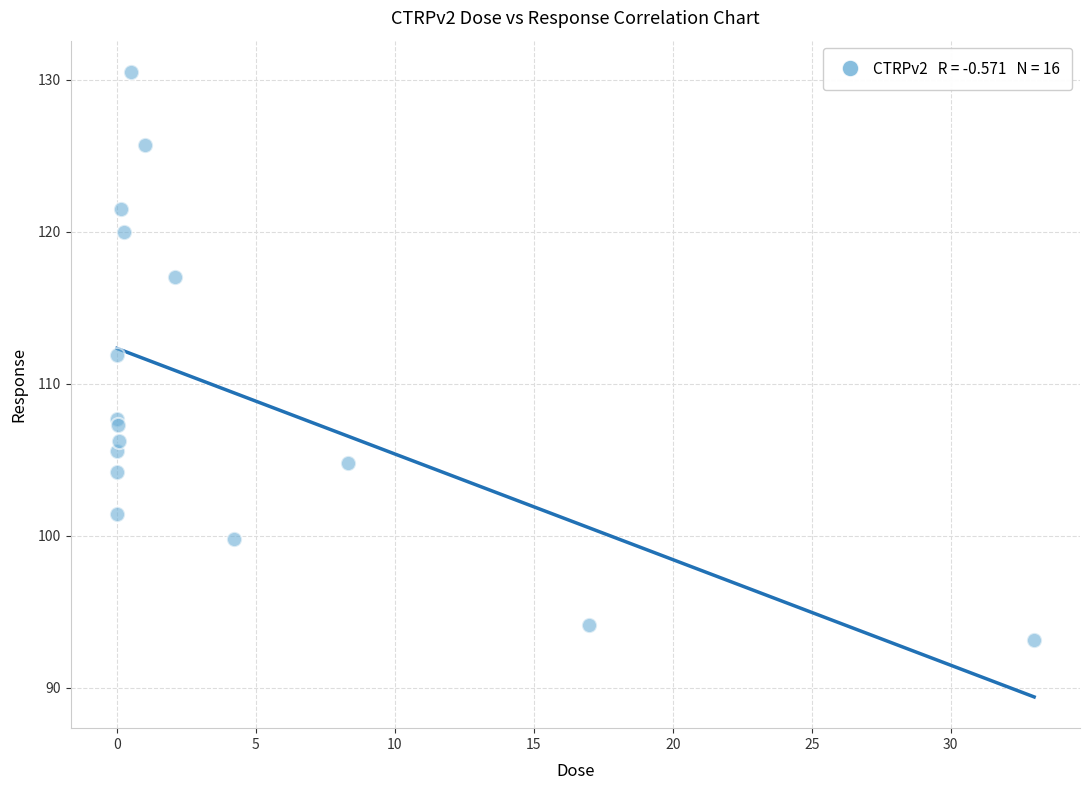

What Y value in the scatter plot is closest to 111?

111.9